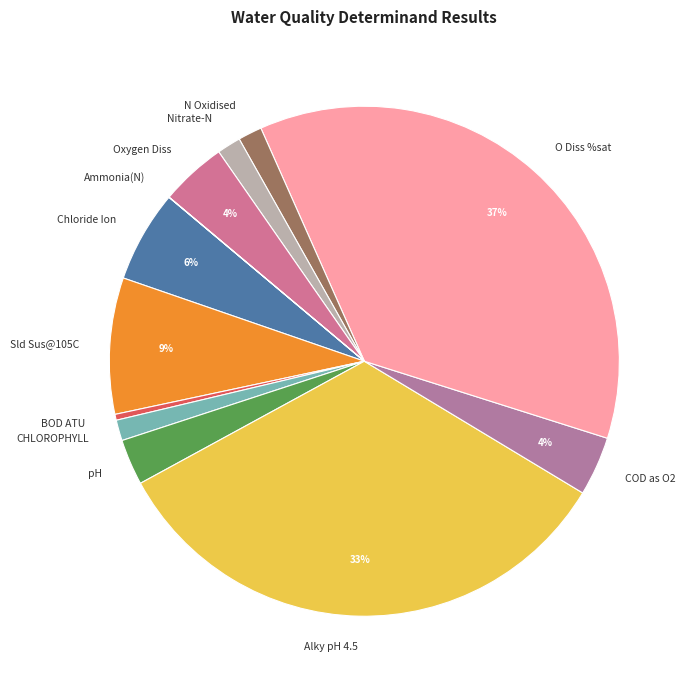

Does any single category account for the majority?

No